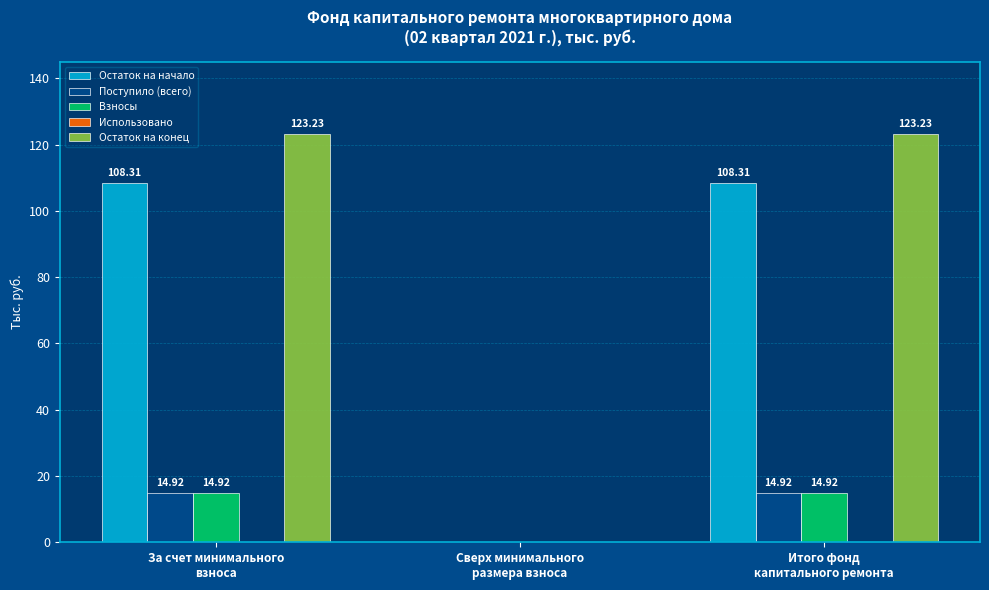

Which series has the largest total across all categories?

Остаток на конец